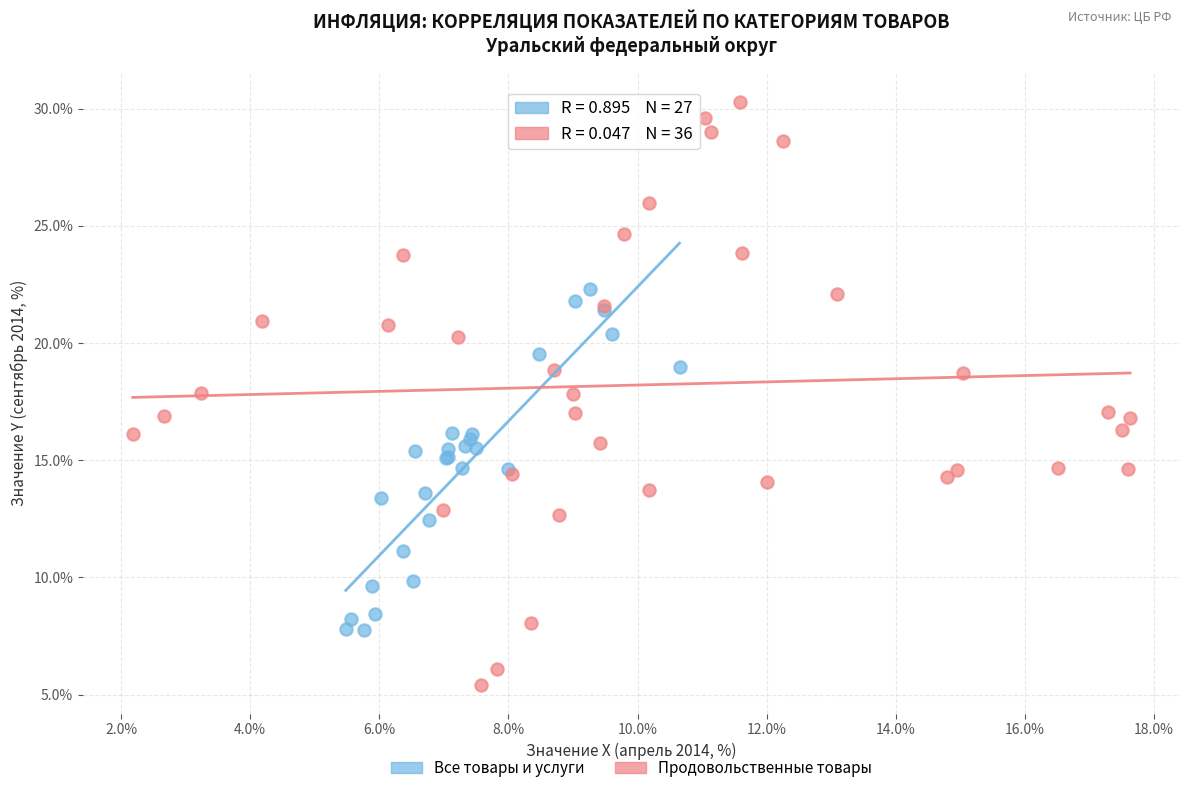

Which series contains the lowest Y value?

Продовольственные товары